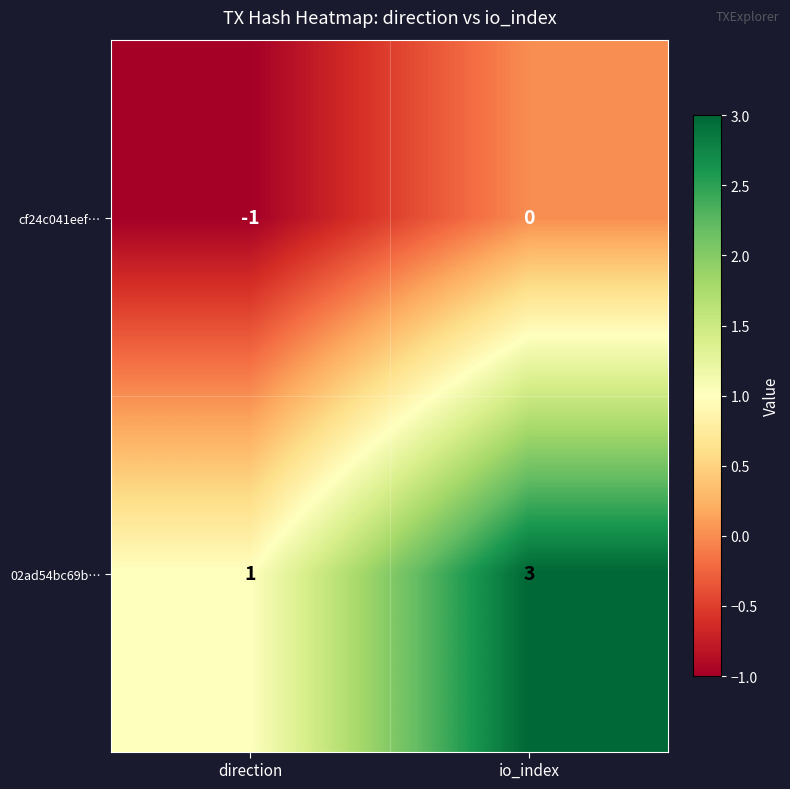

List the series in order of their overall mean, highest first.

02ad54bc69b…, cf24c041eef…